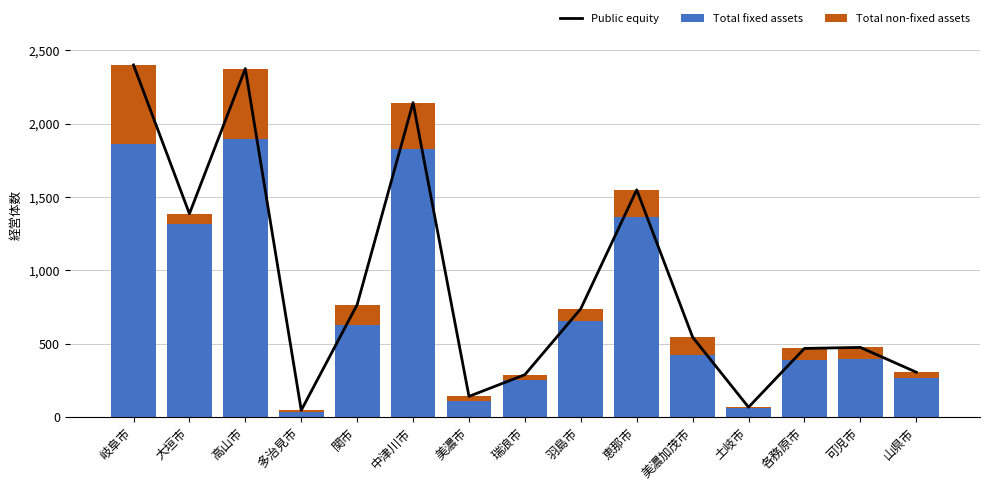

What is the difference between the maximum and minimum values in the Total non-fixed assets series?

533